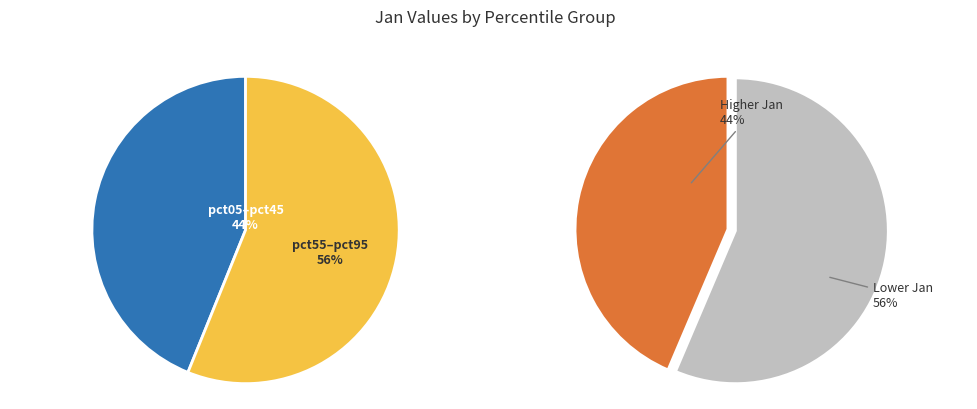

Is the sum of pct35 and pct25 greater than half?

No